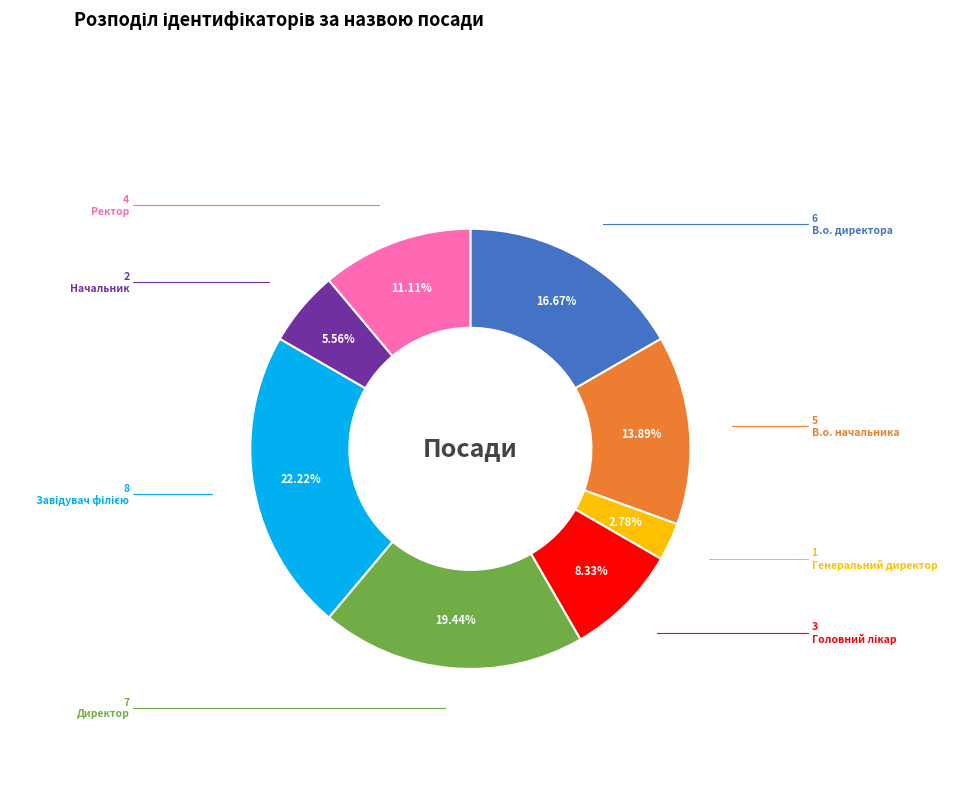

Which category has the smallest portion of the pie?

Генеральний директор